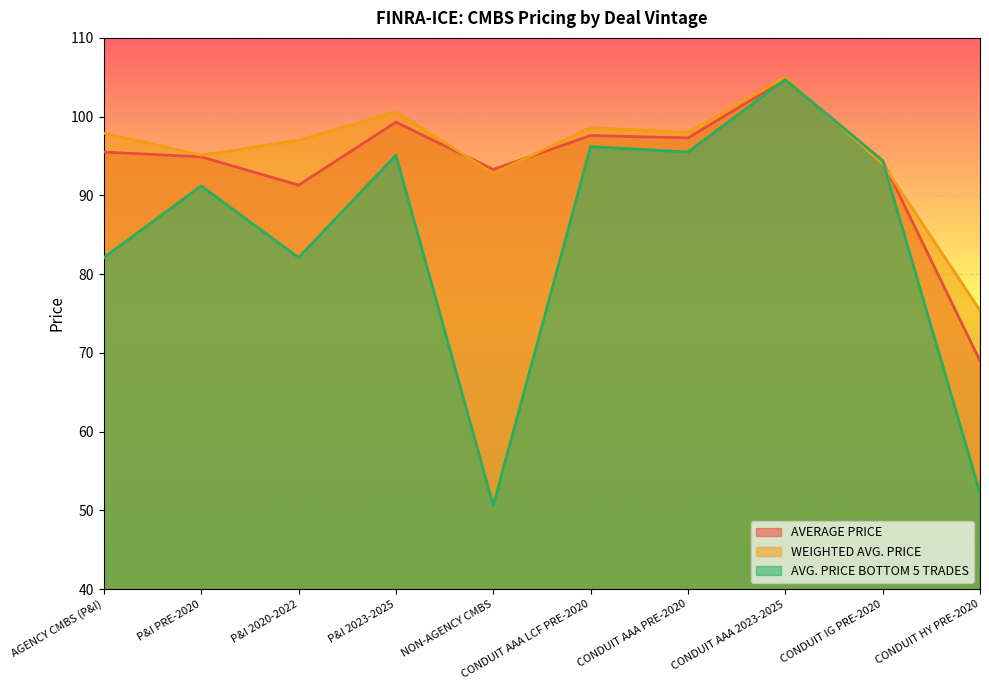

What is the value of the WEIGHTED AVG. PRICE point at the 4th from the left?

100.6